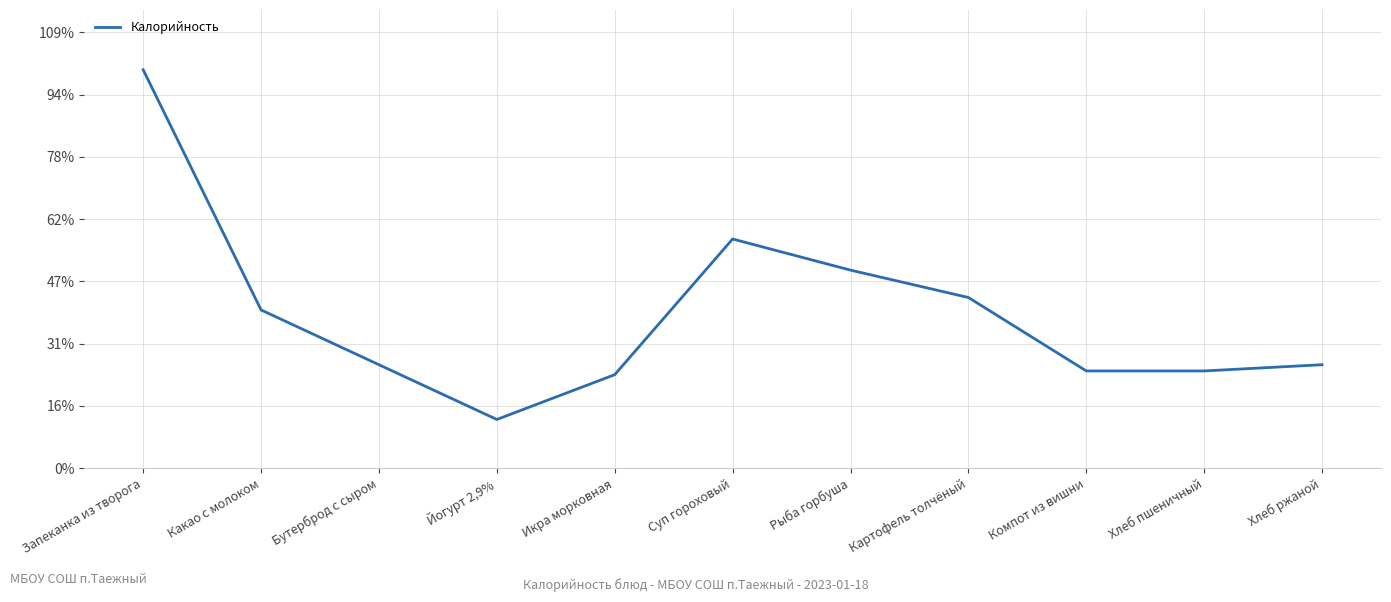

Rank the categories by value from lowest to highest.

Йогурт 2,9%, Икра морковная, Компот из вишни, Хлеб пшеничный, Бутерброд с сыром, Хлеб ржаной, Какао с молоком, Картофель толчёный, Рыба горбуша, Суп гороховый, Запеканка из творога